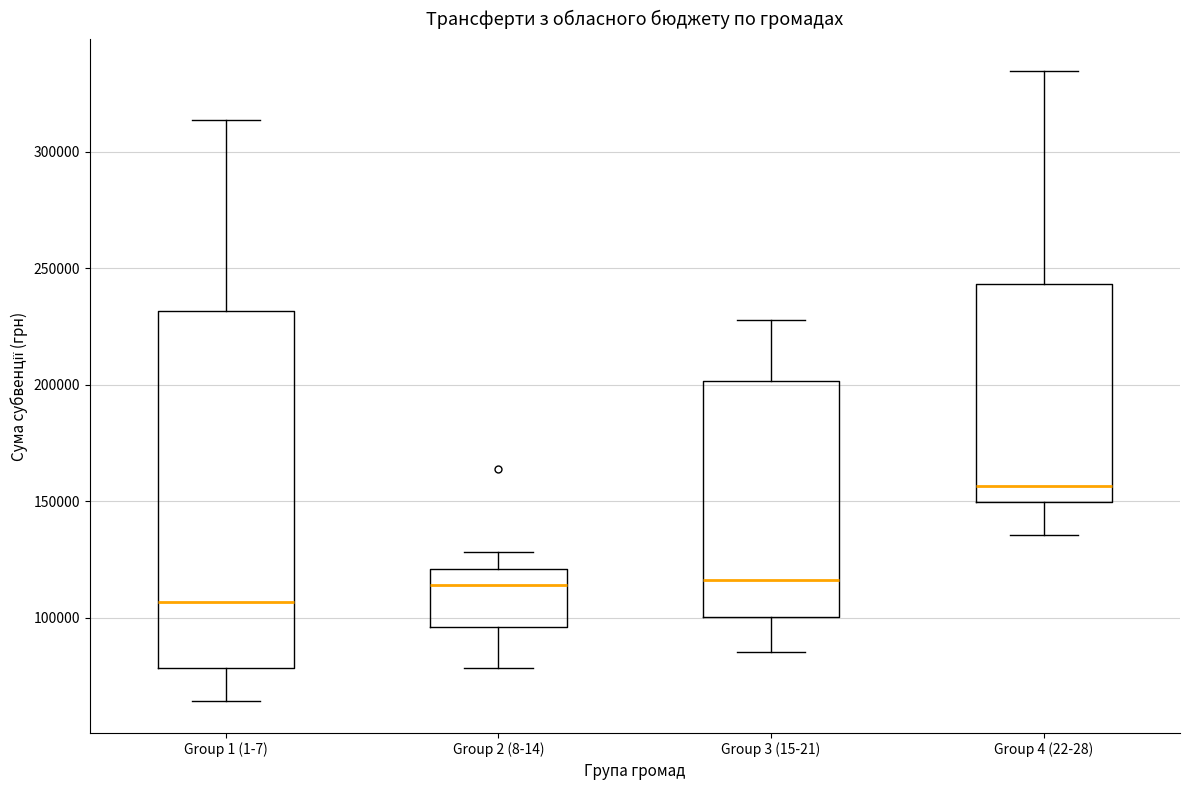

Reading left to right, read every box against the y-axis: the position of its median line, the range the box covers, and the ends of its whiskers. The values are not printed on the chart, so give them approximately, as read against the axis.

Group 1 (1-7): median 105000, box 80000 to 230000, whiskers 65000 to 315000
Group 2 (8-14): median 115000, box 95000 to 120000, whiskers 80000 to 130000
Group 3 (15-21): median 115000, box 100000 to 200000, whiskers 85000 to 230000
Group 4 (22-28): median 155000, box 150000 to 245000, whiskers 135000 to 335000